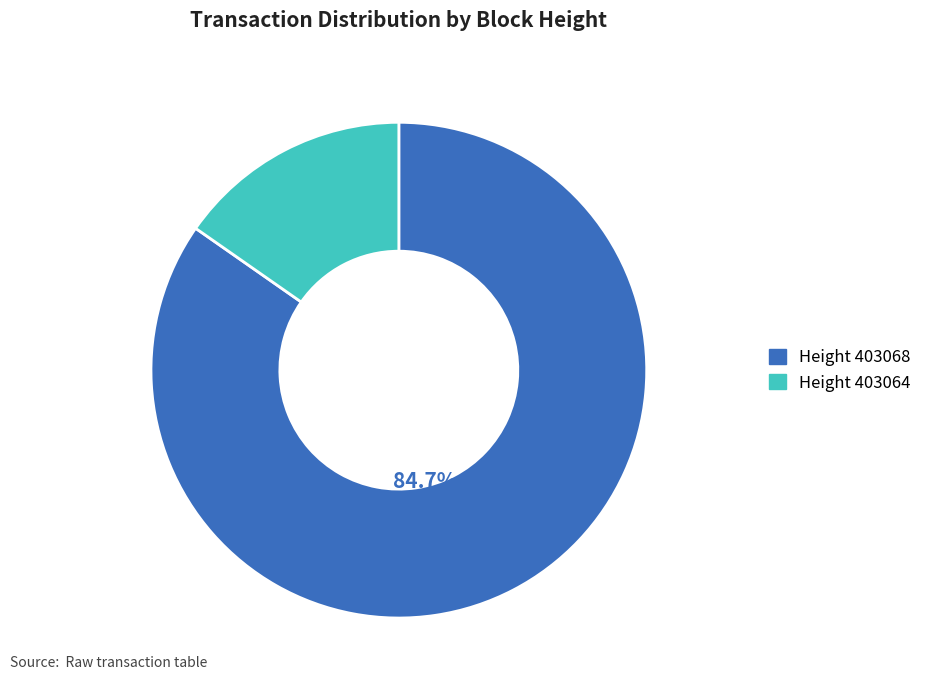

How much of the chart is everything except Height 403068?

15.3%